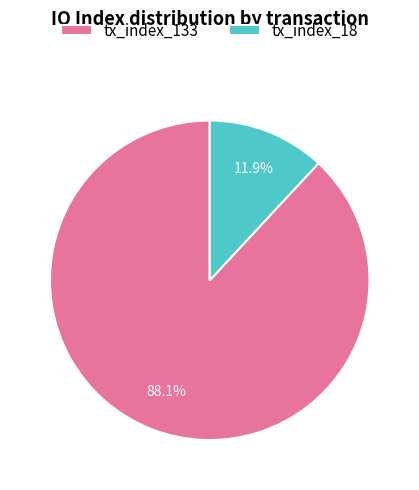

To the nearest percent, what is the difference between the tx_index_18 and tx_index_133 slice percentages?

76%